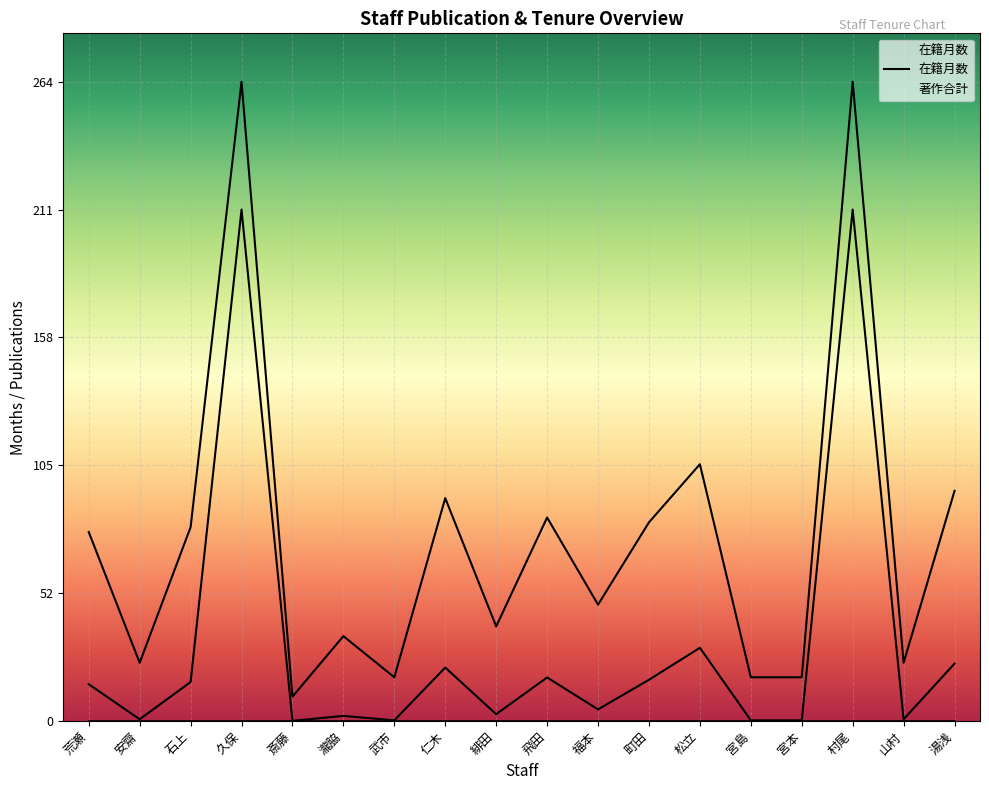

At which label does the data first exceed 78?

石上